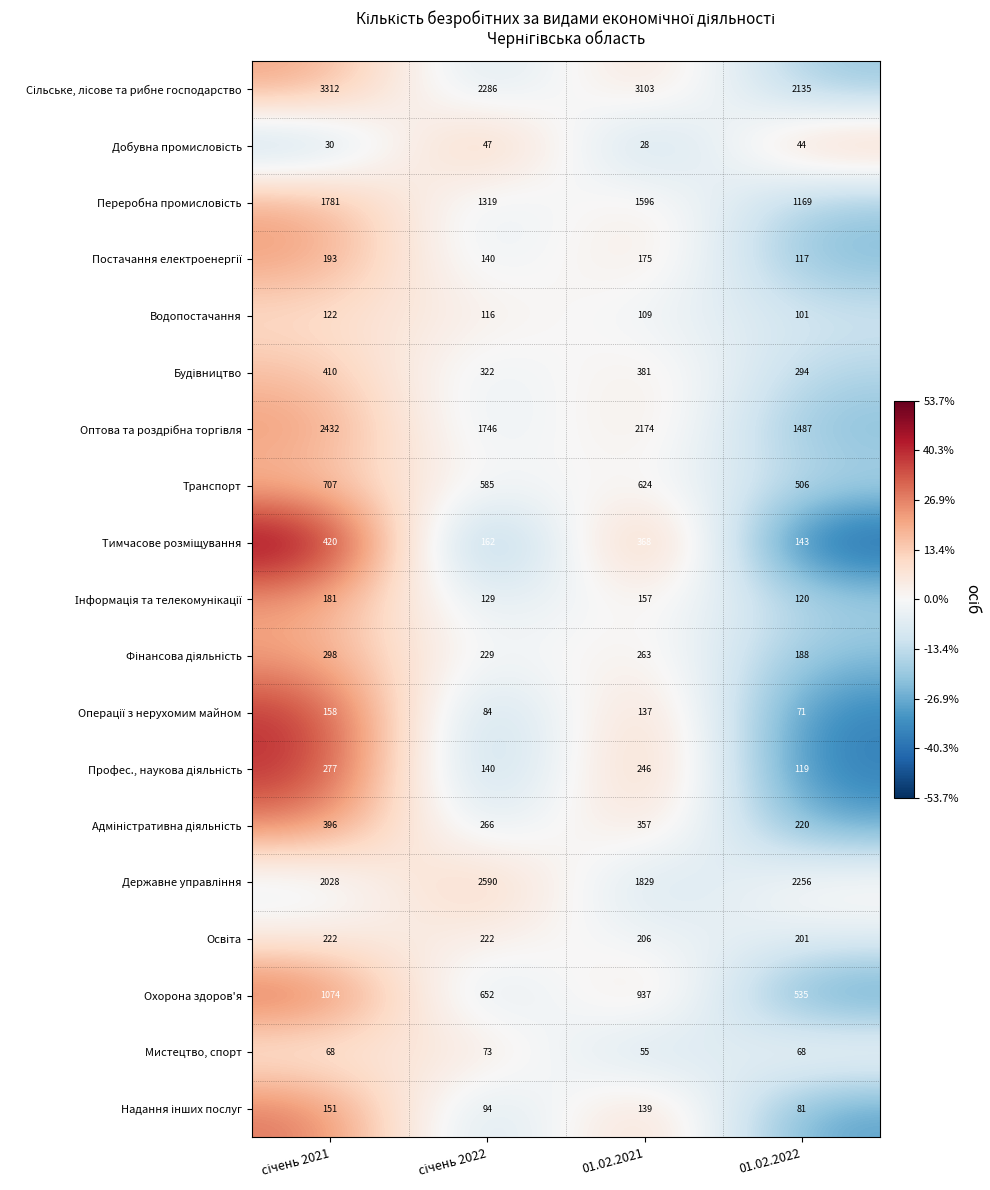

At which label does Водопостачання reach its minimum?

01.02.2022